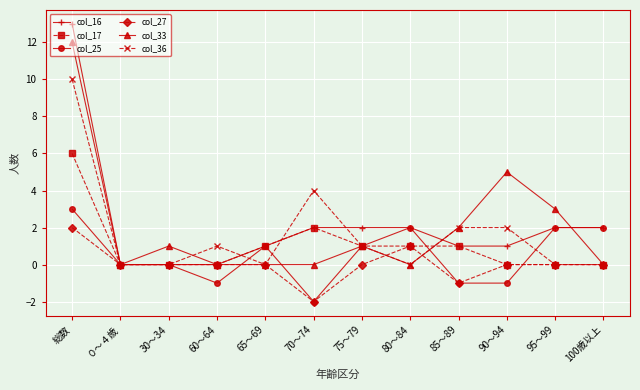

The value of col_17 at ０～４歳 is 0. True or false?

True